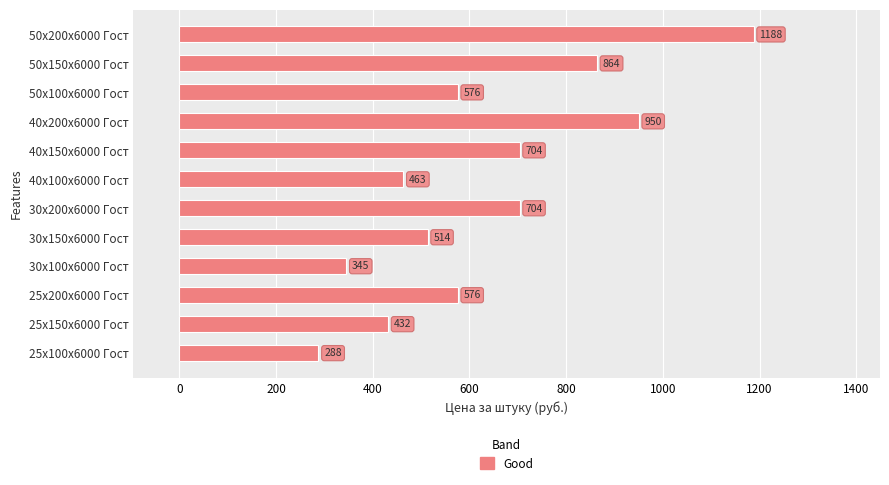

Which label corresponds to the smallest value in the chart?

25х100х6000 Гост